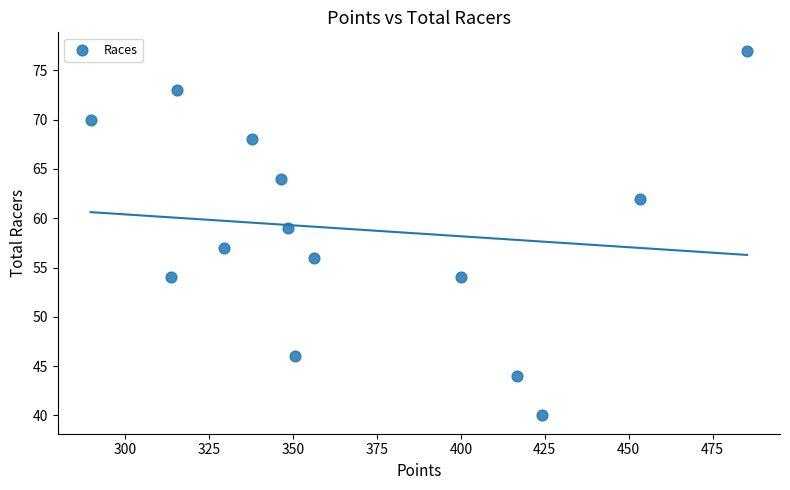

What is the range of Y values (max minus min)?

37